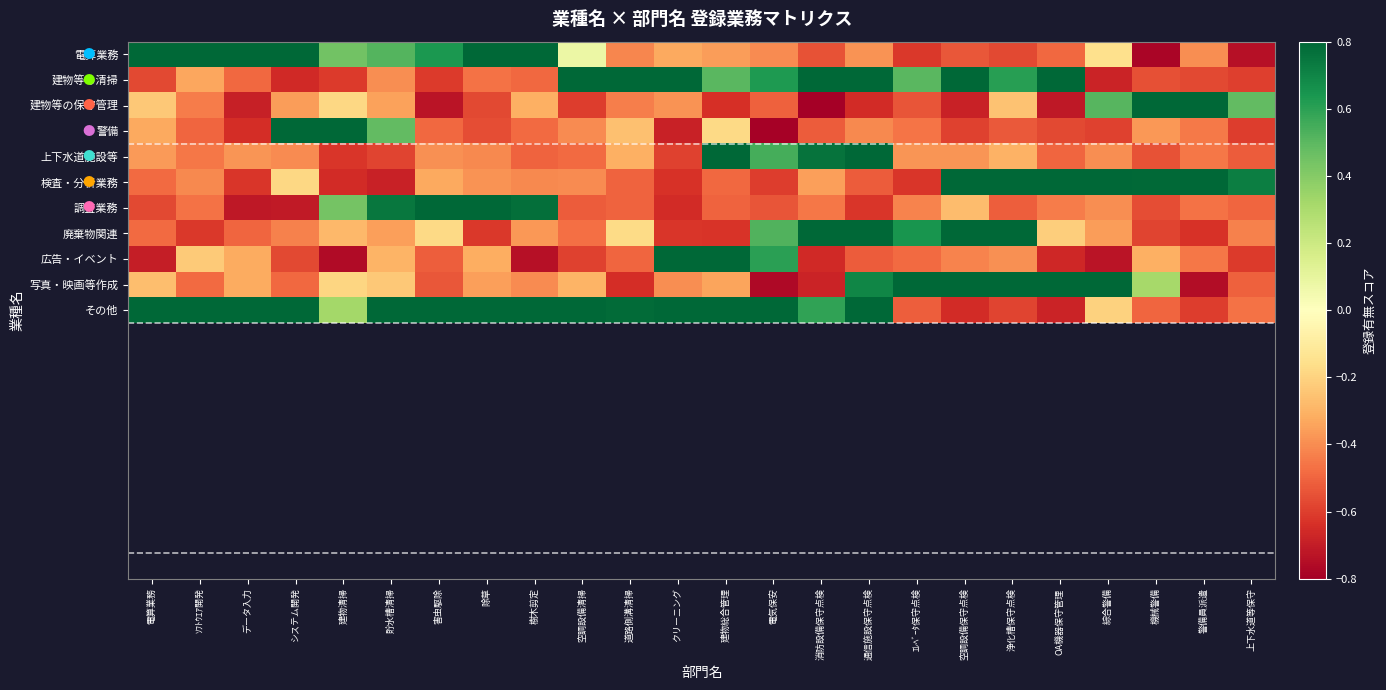

Rank the series at 空調設備保守点検 from lowest to highest value.

建物等の保守管理, その他, 警備, 電算業務, 広告・イベント, 上下水道施設等, 調査業務, 建物等の清掃, 写真・映画等作成, 検査・分析業務, 廃棄物関連